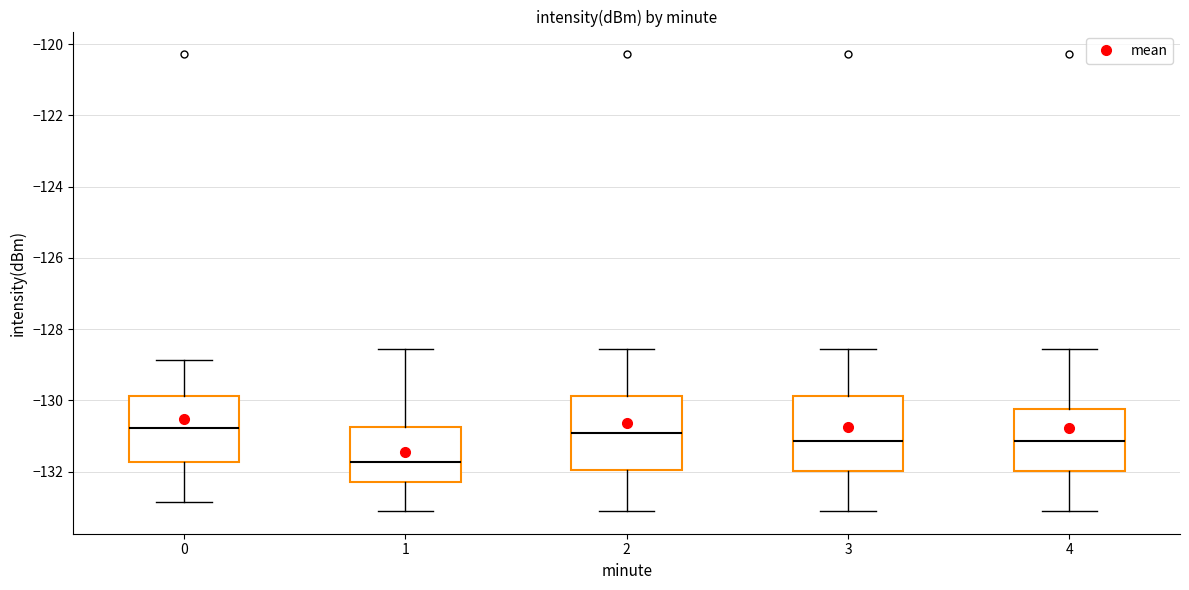

Reading left to right, transcribe this box plot: for each box, give where its median line is, the range the box spans, and where its two whiskers end, as read against the y-axis. The values are not printed on the chart, so give them approximately, as read against the axis.

0: median -130.8, box -131.8 to -129.8, whiskers -132.8 to -128.8
1: median -131.8, box -132.2 to -130.8, whiskers -133.2 to -128.6
2: median -131.0, box -132.0 to -129.8, whiskers -133.2 to -128.6
3: median -131.2, box -132.0 to -129.8, whiskers -133.2 to -128.6
4: median -131.2, box -132.0 to -130.2, whiskers -133.2 to -128.6